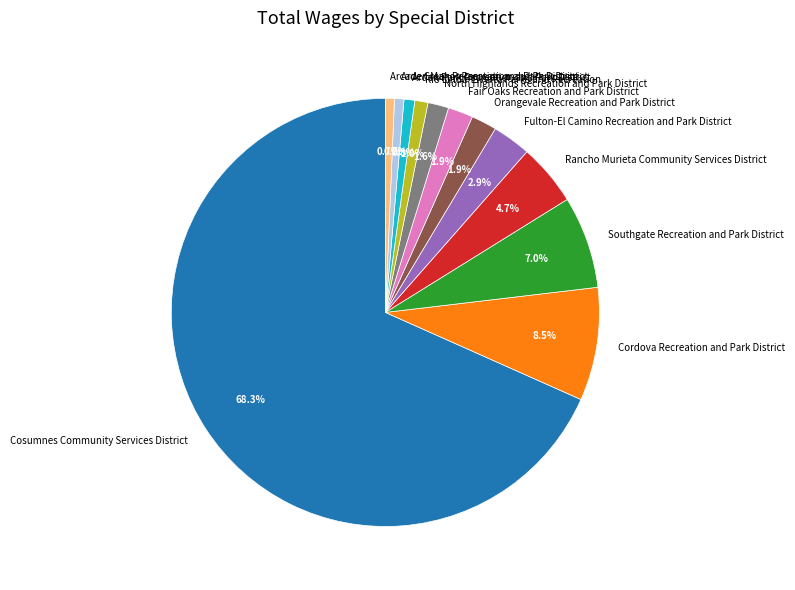

Approximately how many times larger is the value at Arden Manor Recreation and Park District compared to Rio Linda-Elverta Parks and Recreation?

0.7